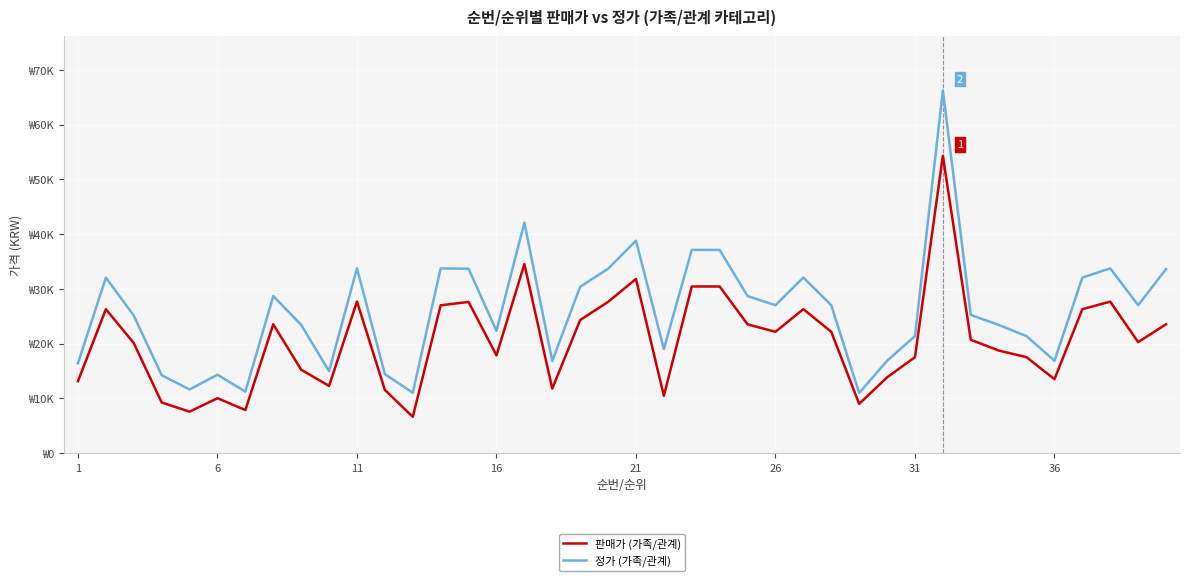

What is the difference between the maximum and minimum values in the 정가 (가족/관계) series?

55290